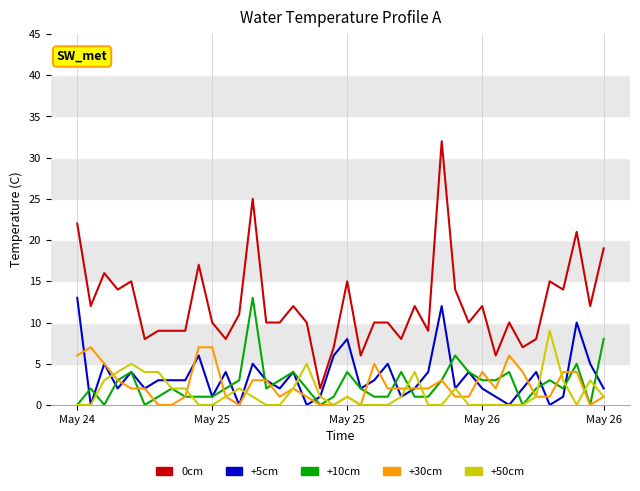

What is the maximum value shown in the chart?

32